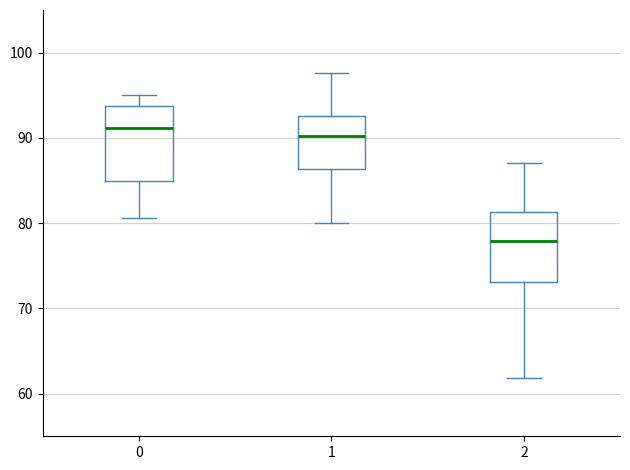

Which box has the lowest median line?

2